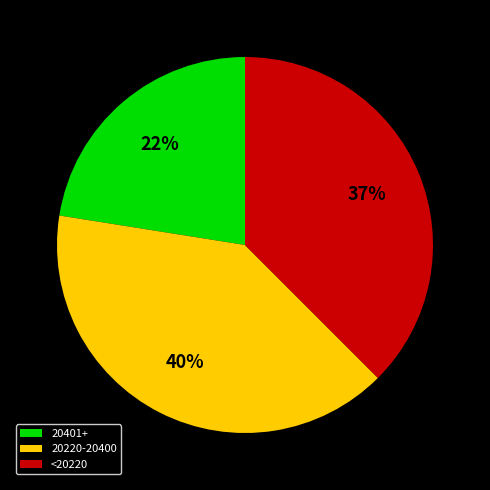

To the nearest percent, what portion does 20401+ represent?

22%